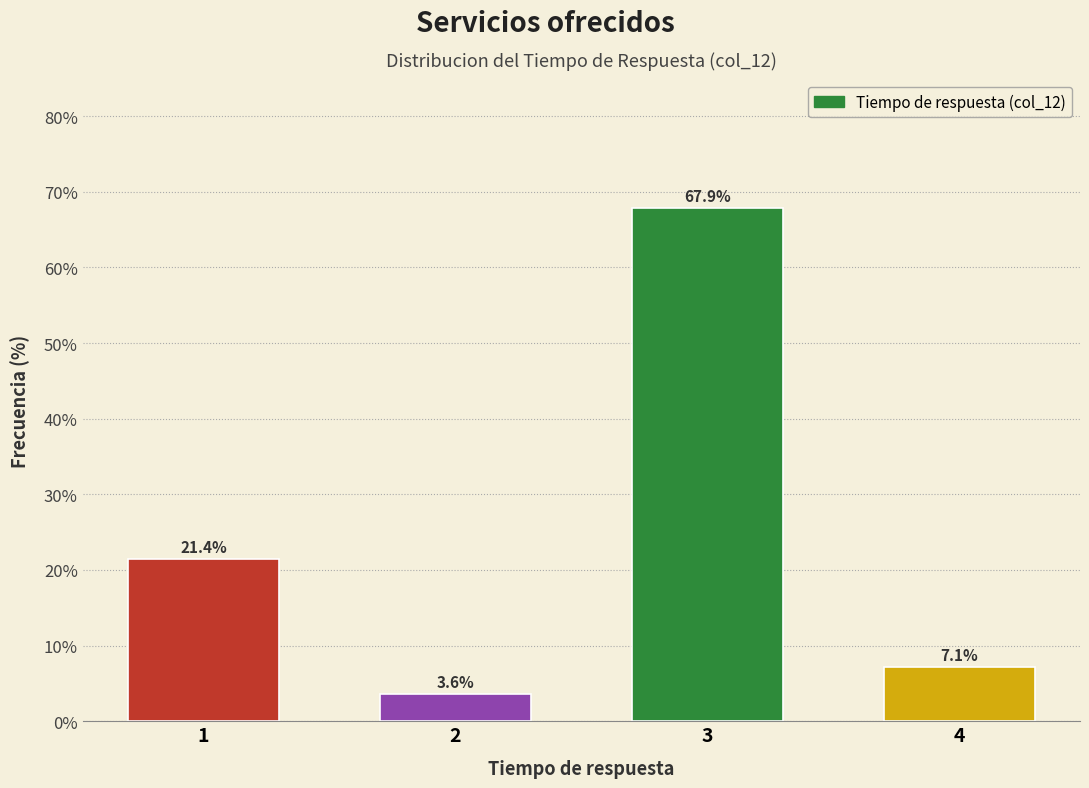

Reading left to right, what are all the values shown in this chart?

1=21.4	2=3.6	3=67.9	4=7.1